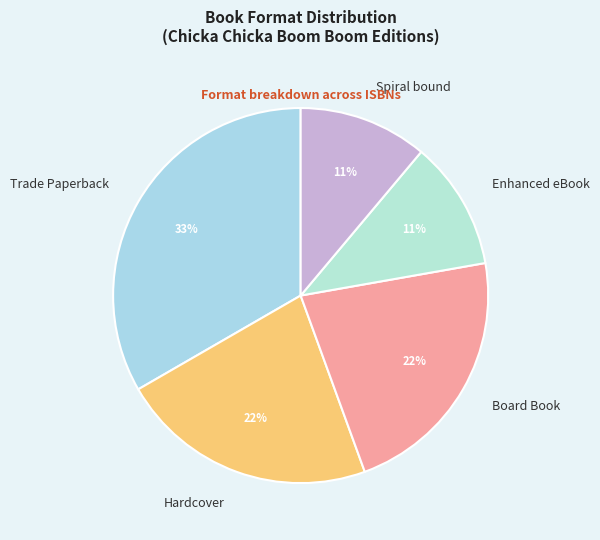

True or false: Trade Paperback accounts for 33% of the total.

True